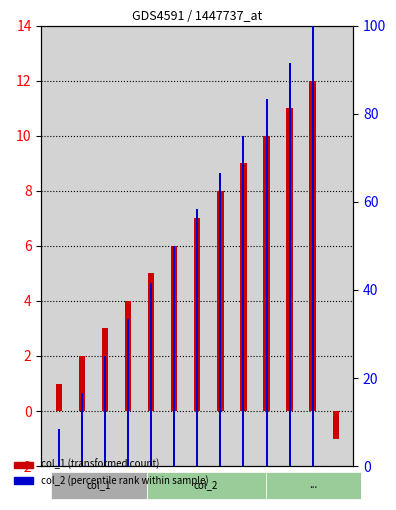

The value of col_2 (percentile rank within sample) at A is 8.3. True or false?

True